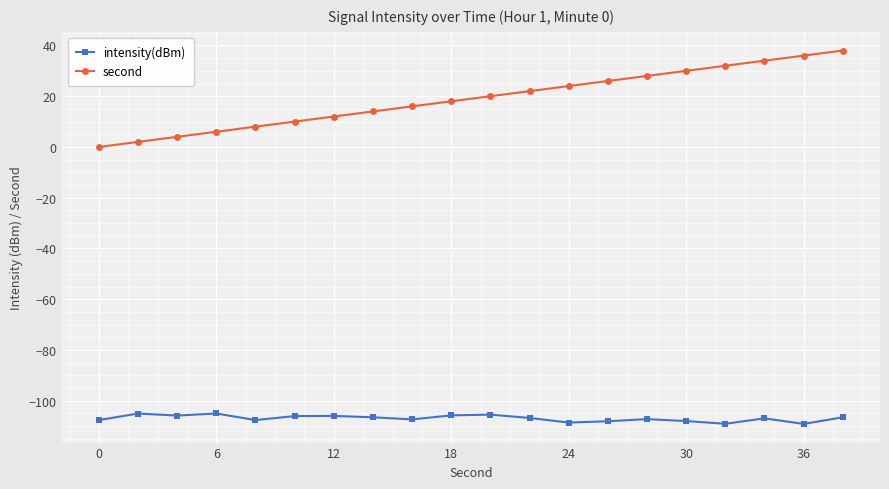

What are all the series names shown in the legend?

intensity(dBm), second